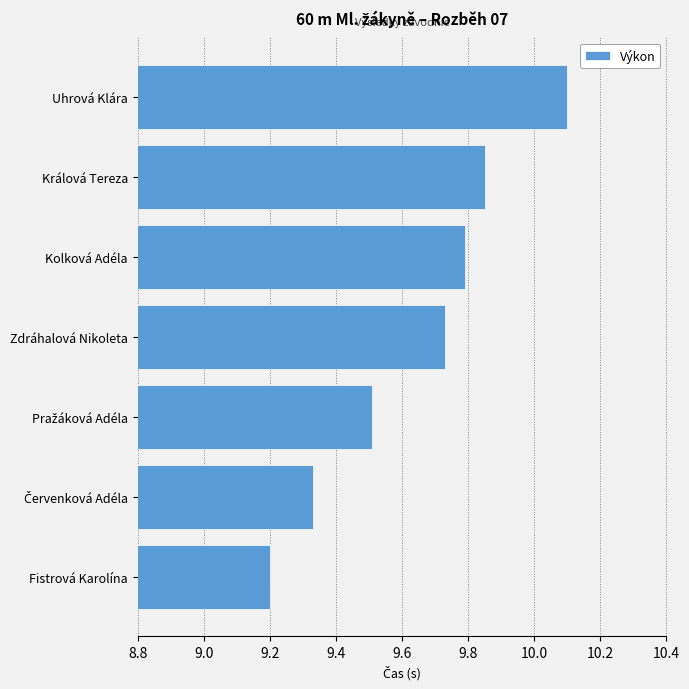

What is the sum of the values at Uhrová Klára and Zdráhalová Nikoleta?

19.8